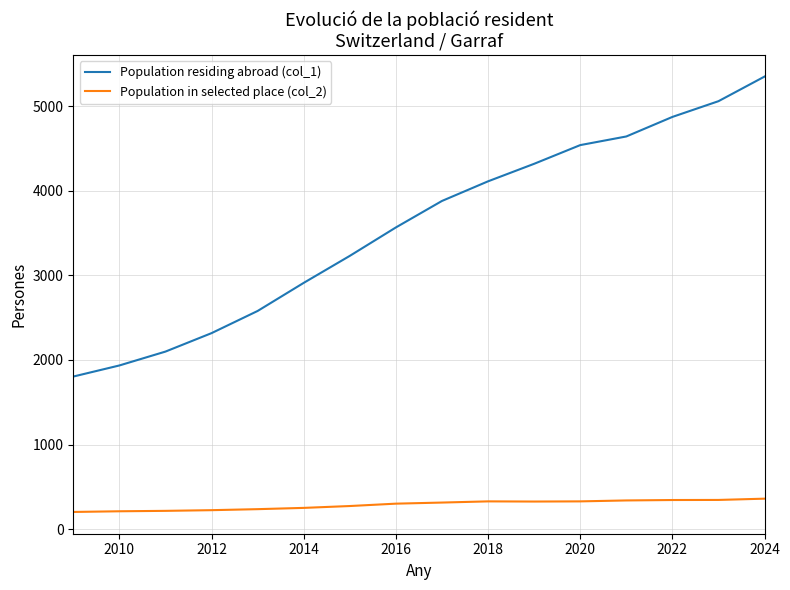

True or false: Population residing abroad (col_1) and Population in selected place (col_2) intersect in this chart.

False